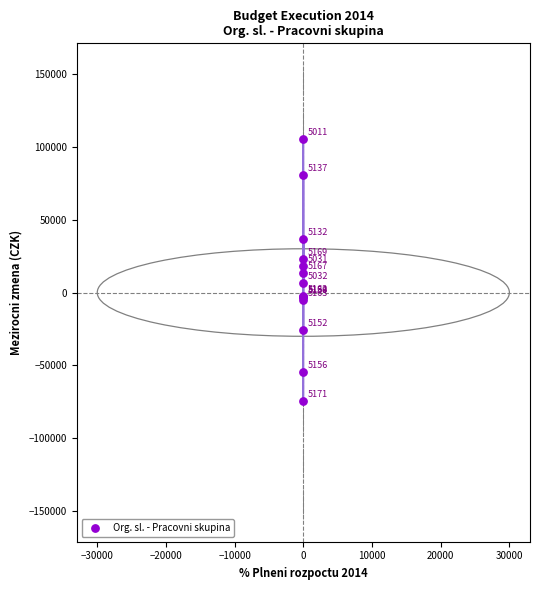

What Y value in the scatter plot is closest to 15467?

13290.0